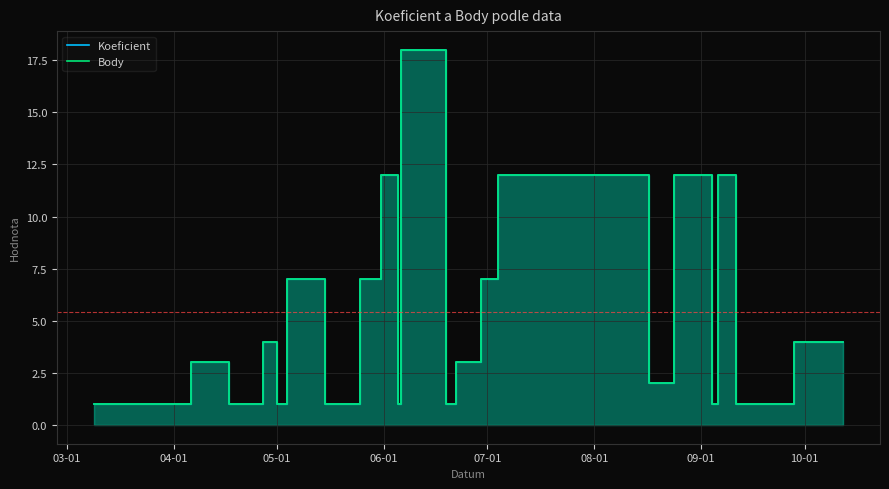

What is the minimum value for Body?

1